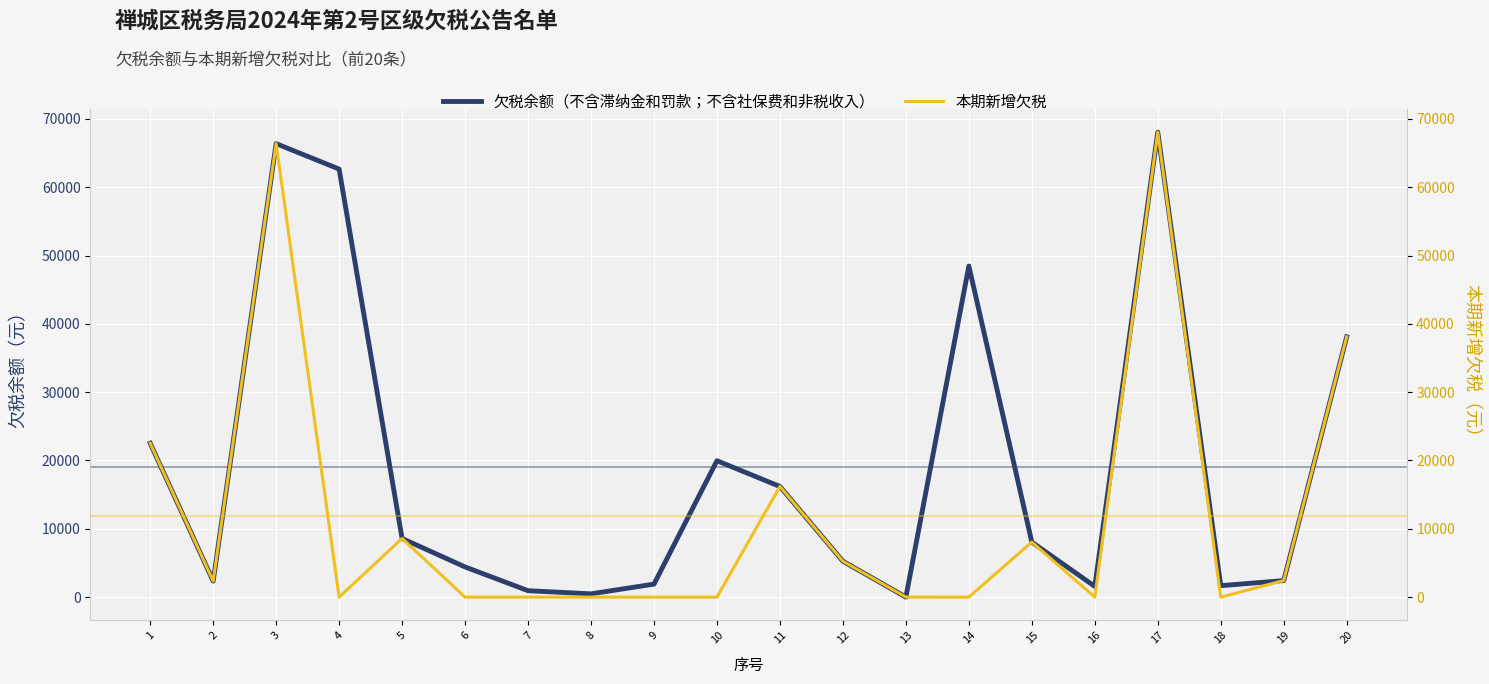

True or false: 欠税余额（不含滞纳金和罚款；不含社保费和非税收入） and 本期新增欠税 cross at least once.

False